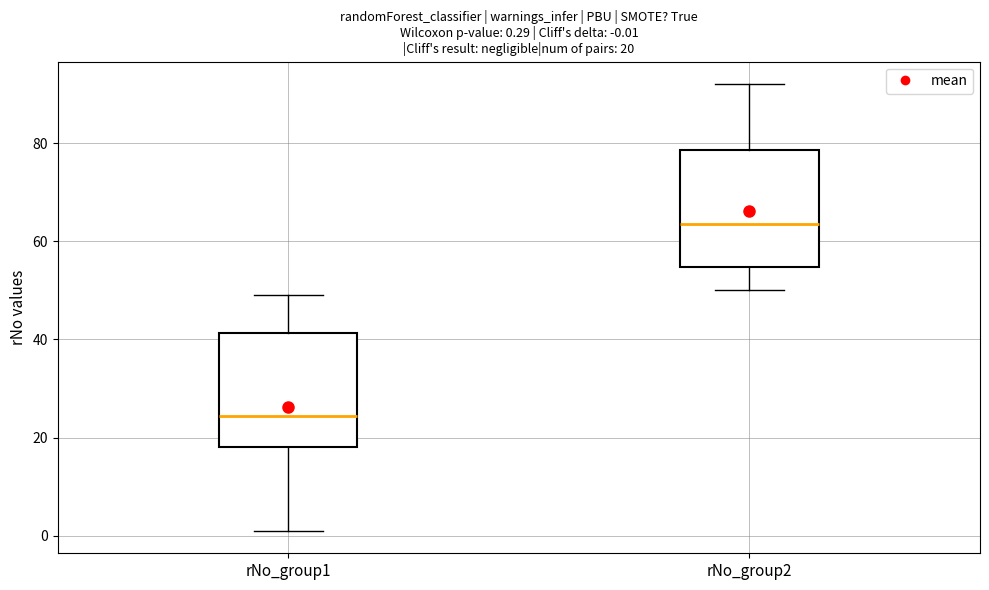

Which box has the highest median line?

rNo_group2